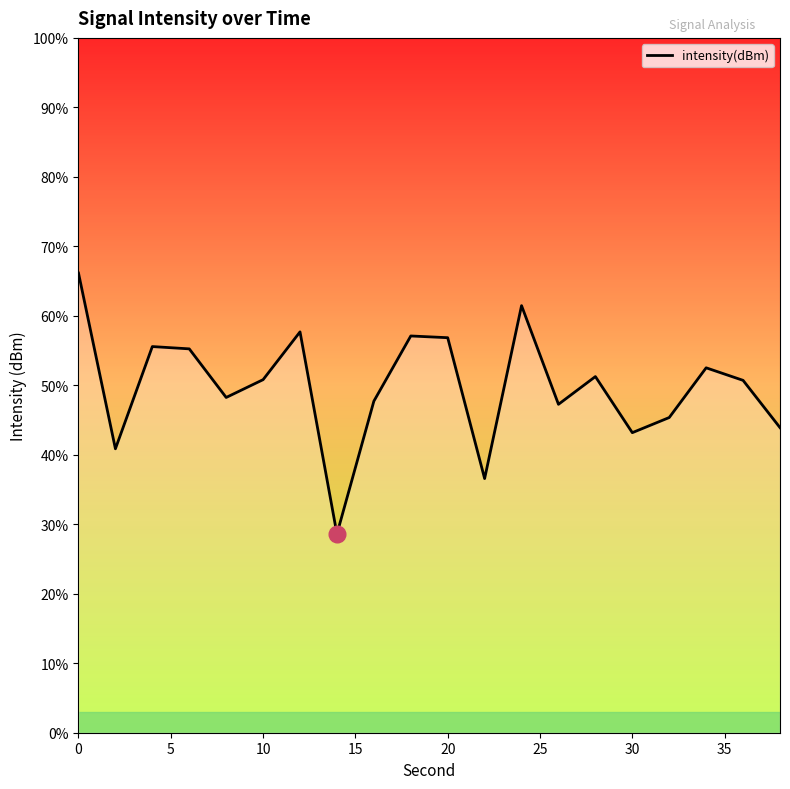

How many interior local peaks (higher than both neighbors) does the data have?

6